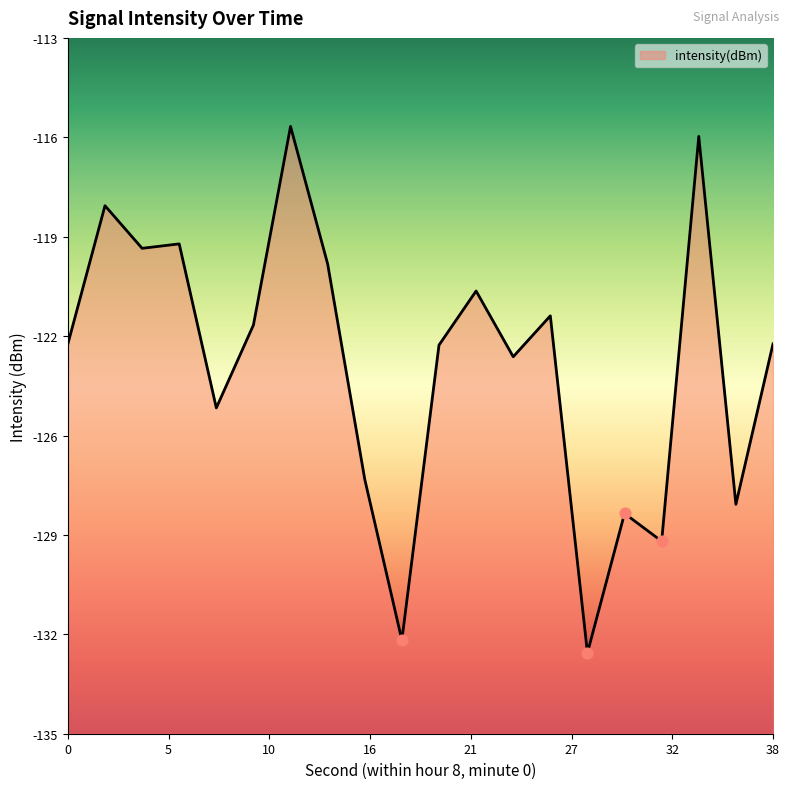

What is the change in value from 24 to 32?

-5.8